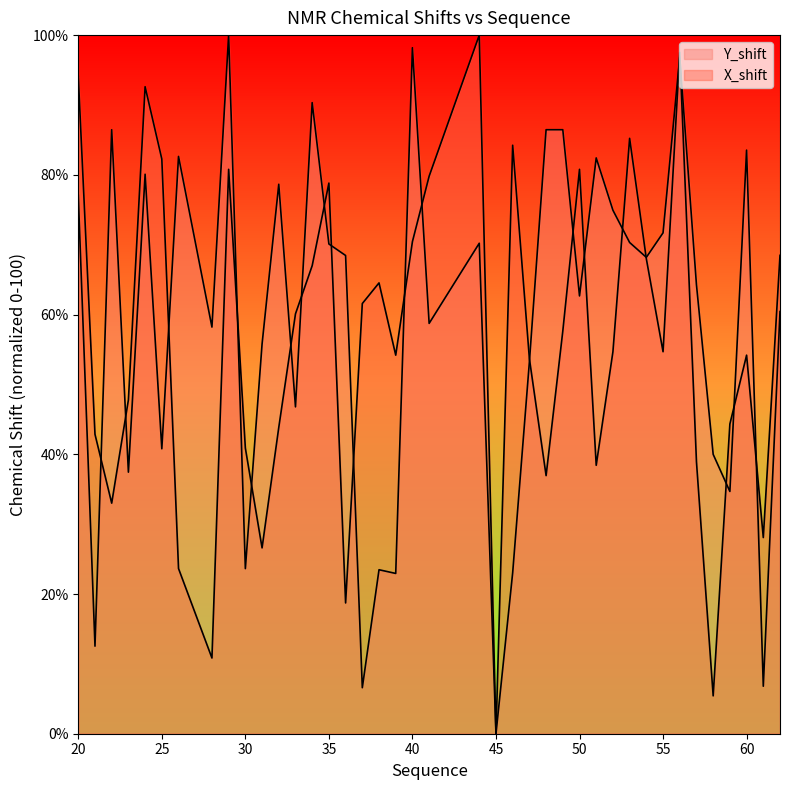

Which category has the highest value in the X_shift series?

44